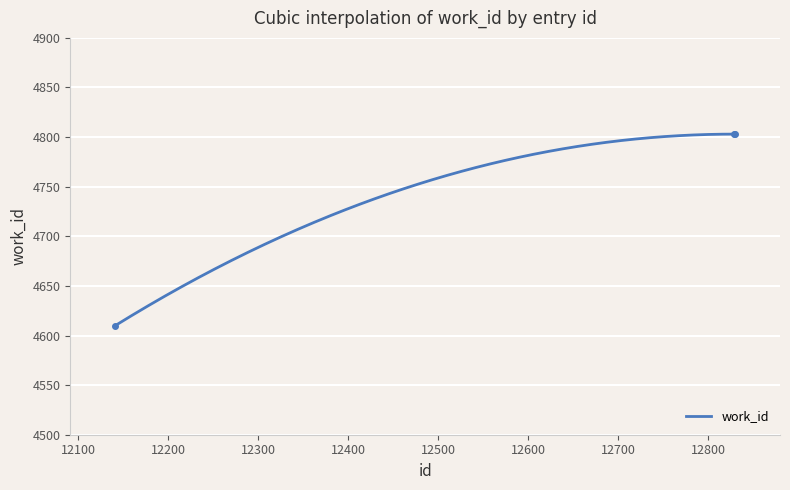

Where is the data nearest to the value 4706?

12141